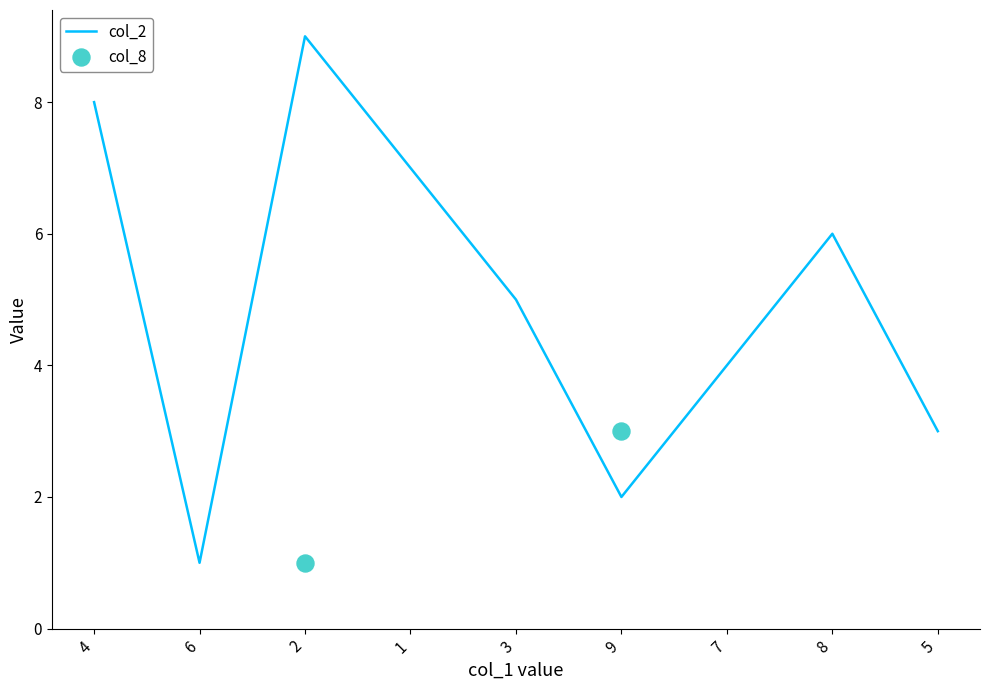

Rank the categories by col_2 value from highest to lowest.

2, 4, 1, 8, 3, 7, 5, 9, 6